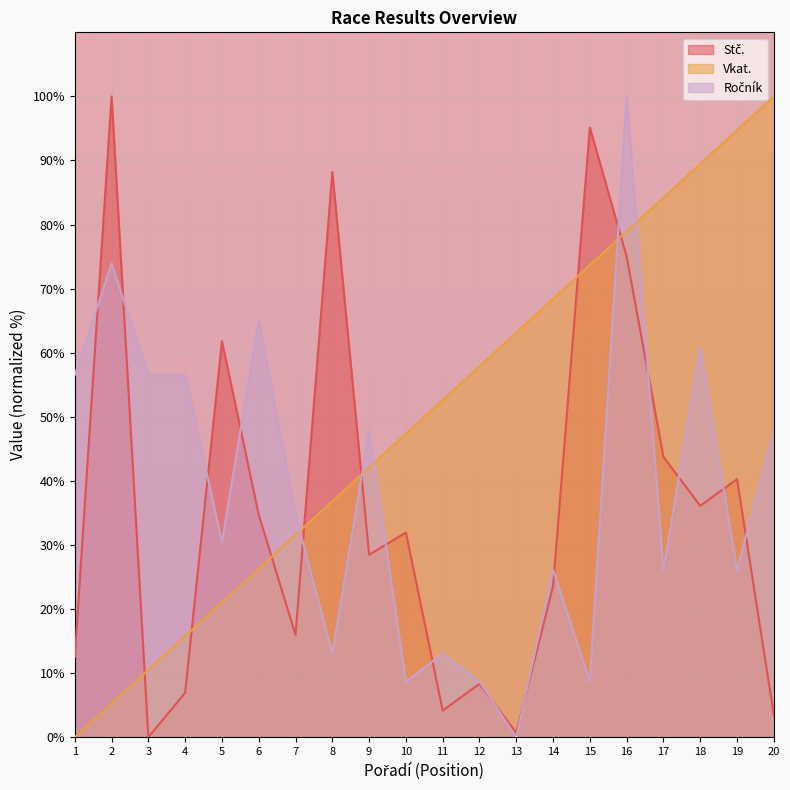

Reading right to left, extract all data points from this chart.

Stč.: 3.5	40.3	36.1	43.8	75.0	95.1	23.6	0.7	8.3	4.2	31.9	28.5	88.2	16.0	34.7	61.8	6.9	0.0	100.0	12.5
Vkat.: 100.0	94.7	89.5	84.2	78.9	73.7	68.4	63.2	57.9	52.6	47.4	42.1	36.8	31.6	26.3	21.1	15.8	10.5	5.3	0.0
Ročník: 47.8	26.1	60.9	26.1	100.0	8.7	26.1	0.0	8.7	13.0	8.7	47.8	13.0	34.8	65.2	30.4	56.5	56.5	73.9	56.5